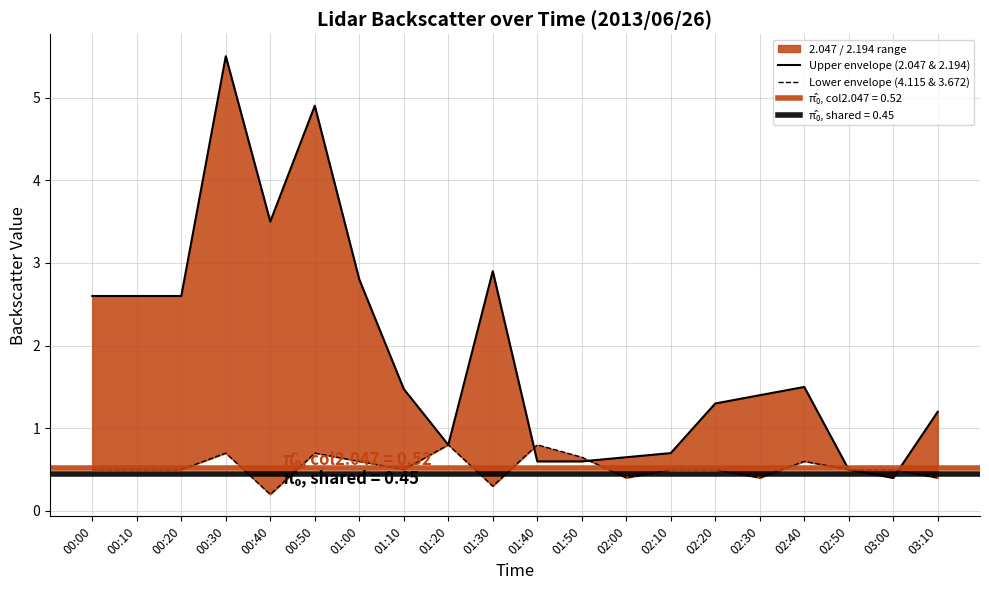

What is the label of the 20th point from the left?

03:10